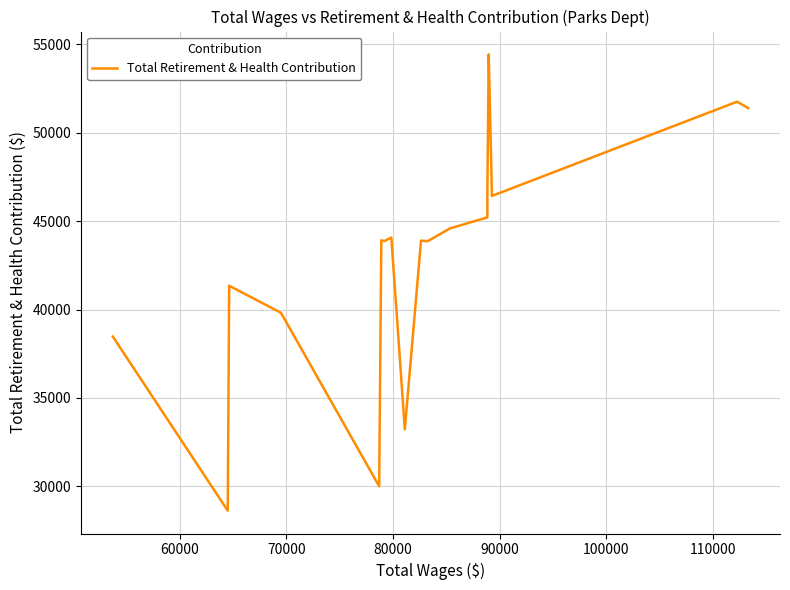

Does the chart display data point markers on the line(s)?

No